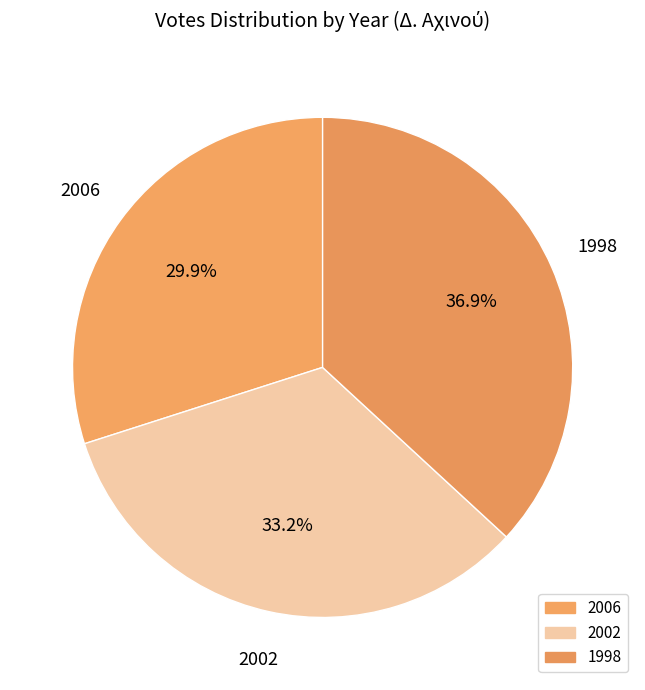

Approximately how many times larger is the value at 2006 compared to 1998?

0.8